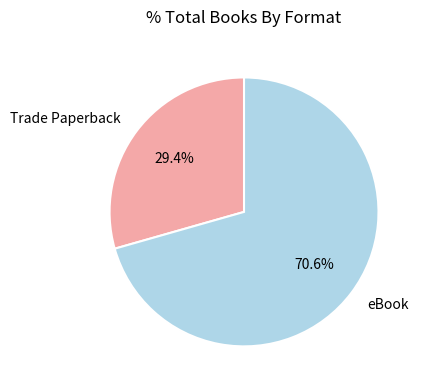

Is there a majority slice in this chart?

Yes